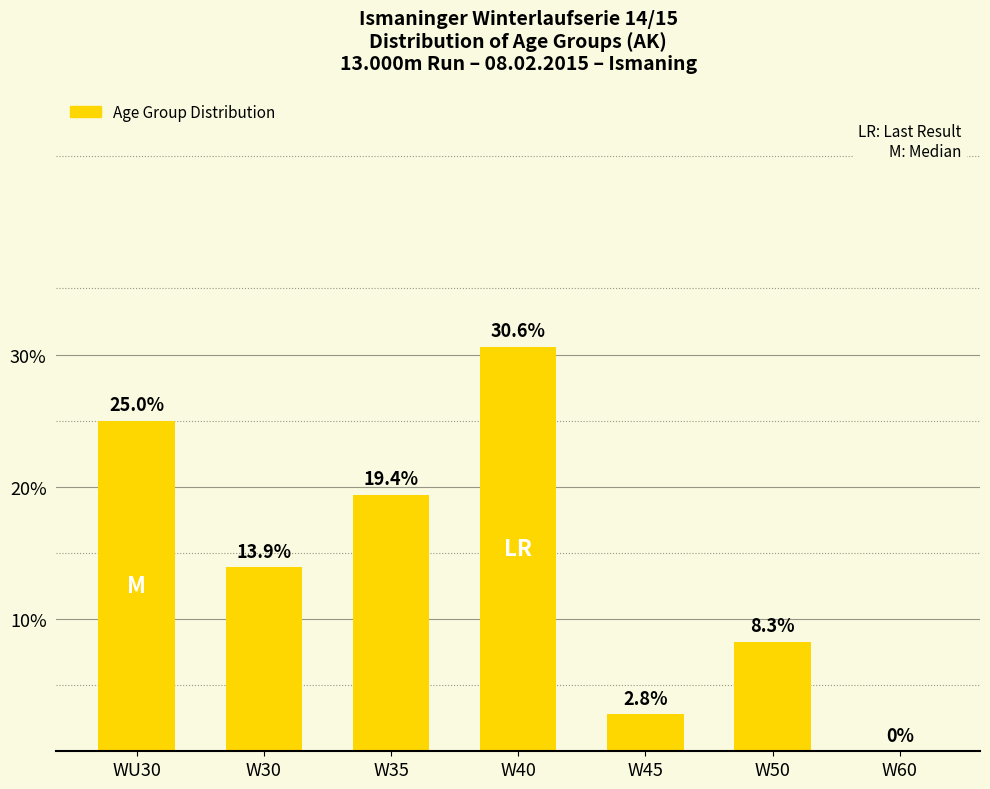

The chart shows a value of 13.9 at W30. True or false?

True